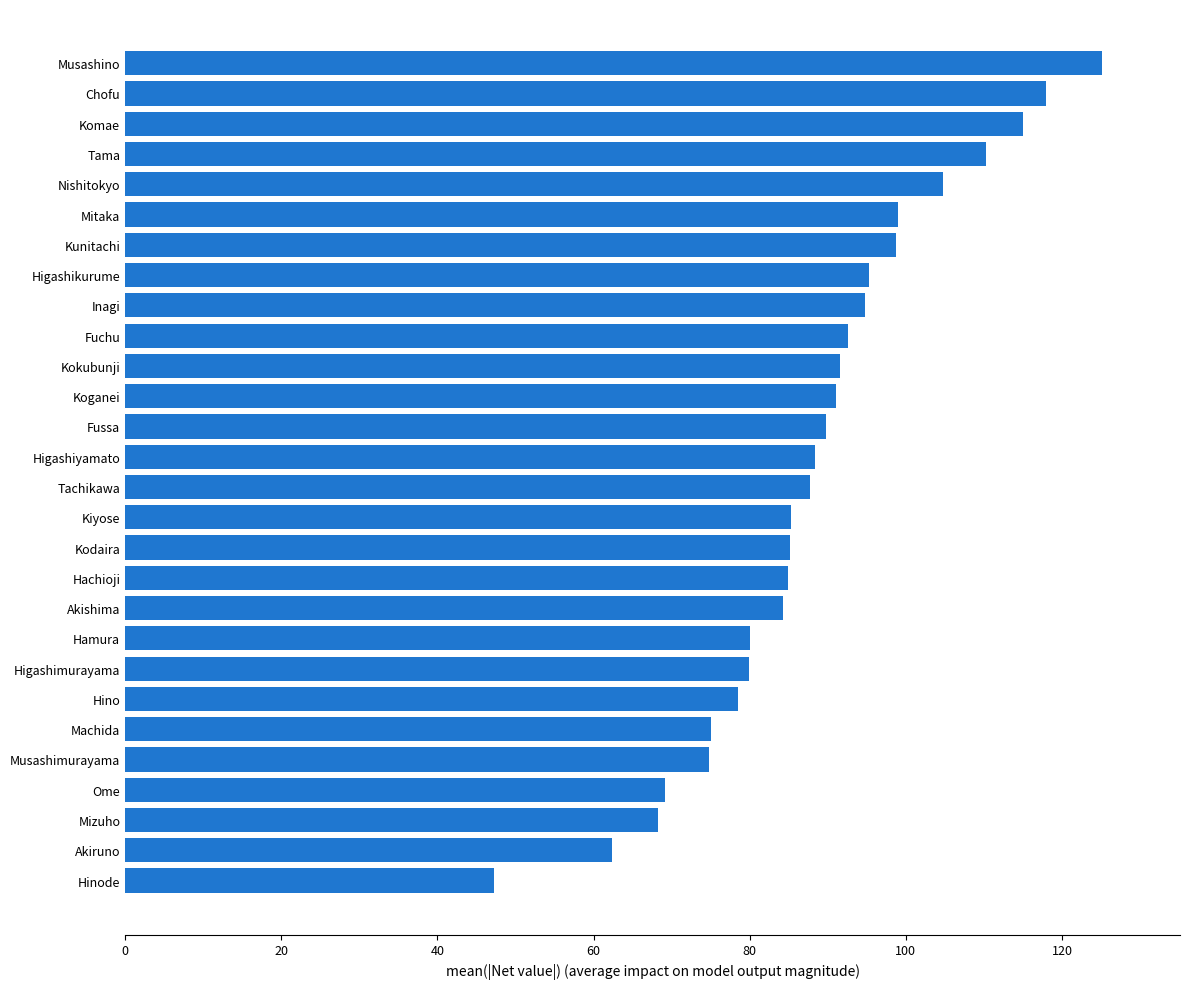

Is it true that the value at Fussa is 89.8?

True